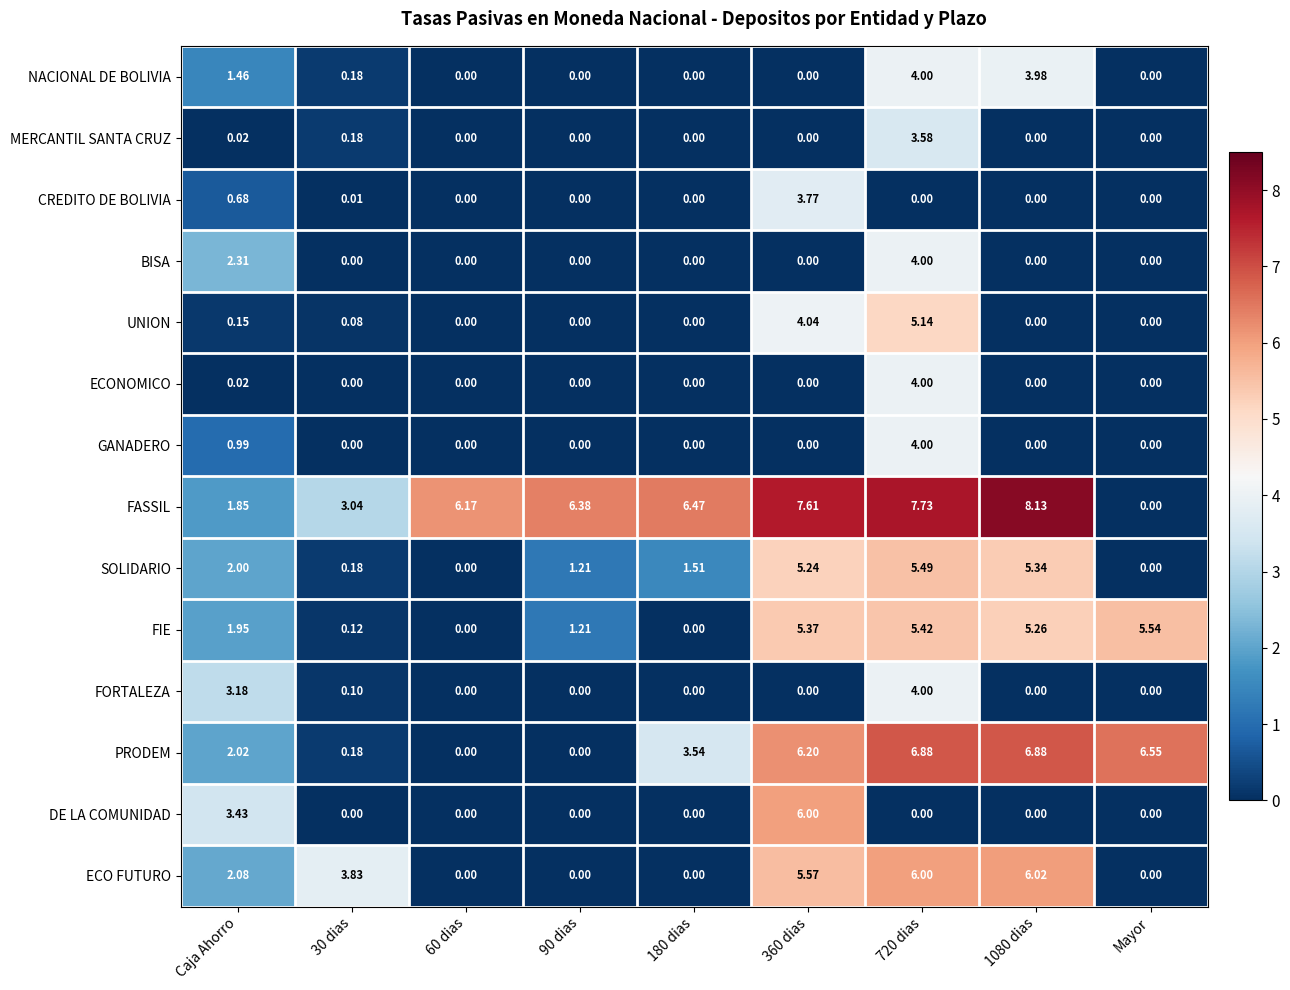

Which series changed the most between 180 dias and Mayor?

FASSIL